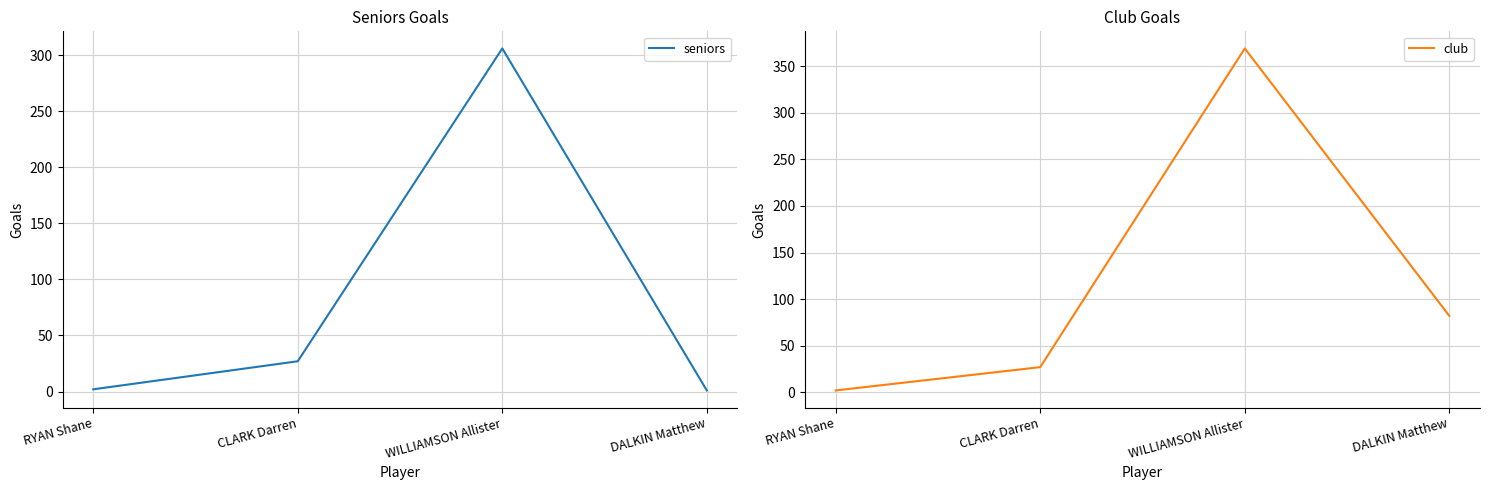

Which series has the largest total across all categories?

club